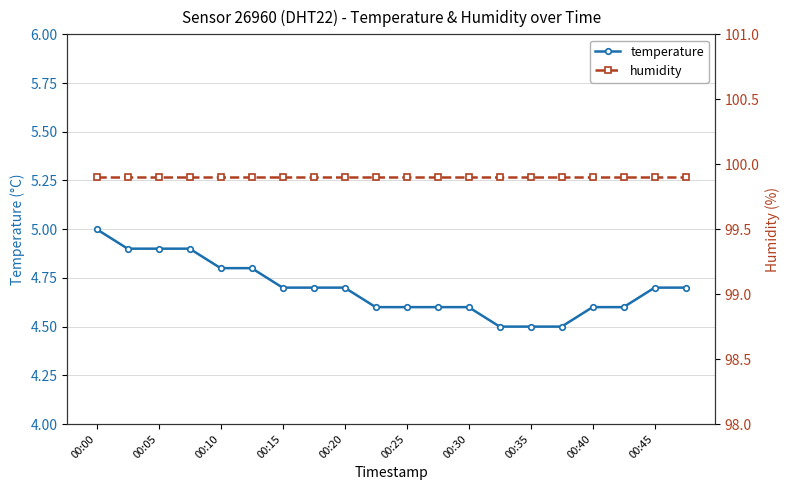

Rank the series by their maximum value, from highest to lowest.

humidity, temperature